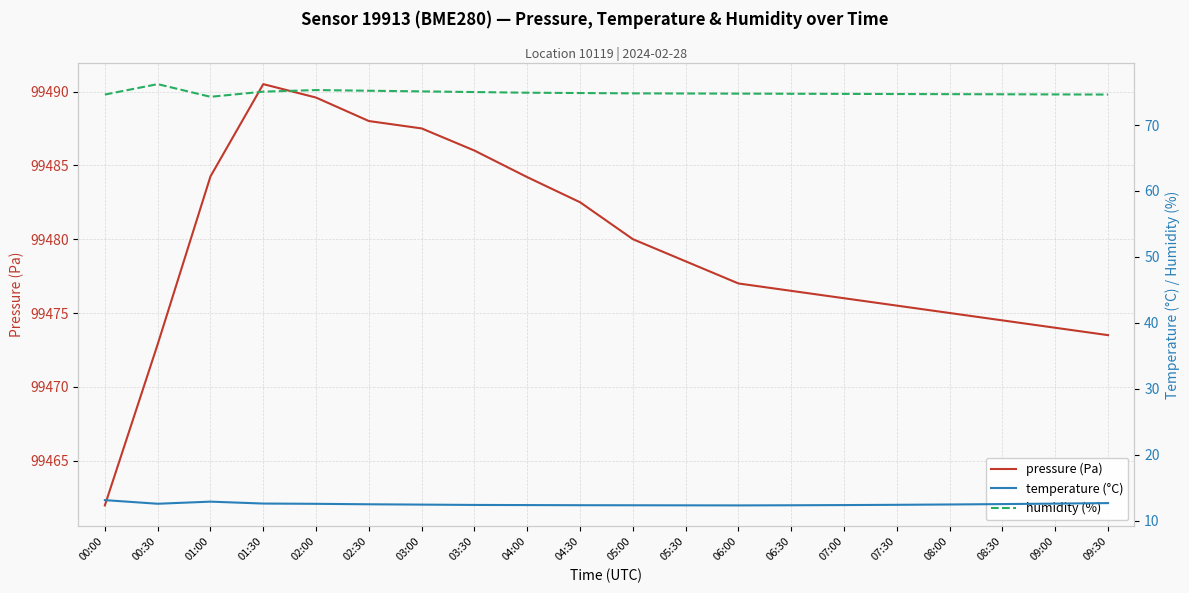

True or false: pressure (Pa) and temperature (°C) cross at least once.

False